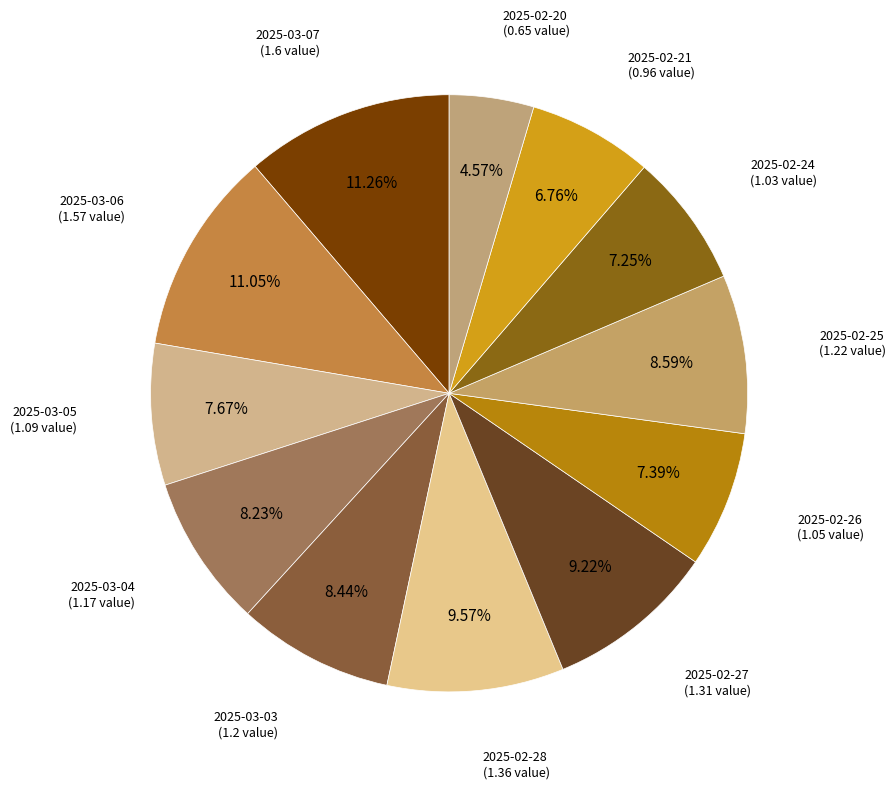

Approximately how many times larger is the value at 2025-02-28 compared to 2025-03-05?

1.2